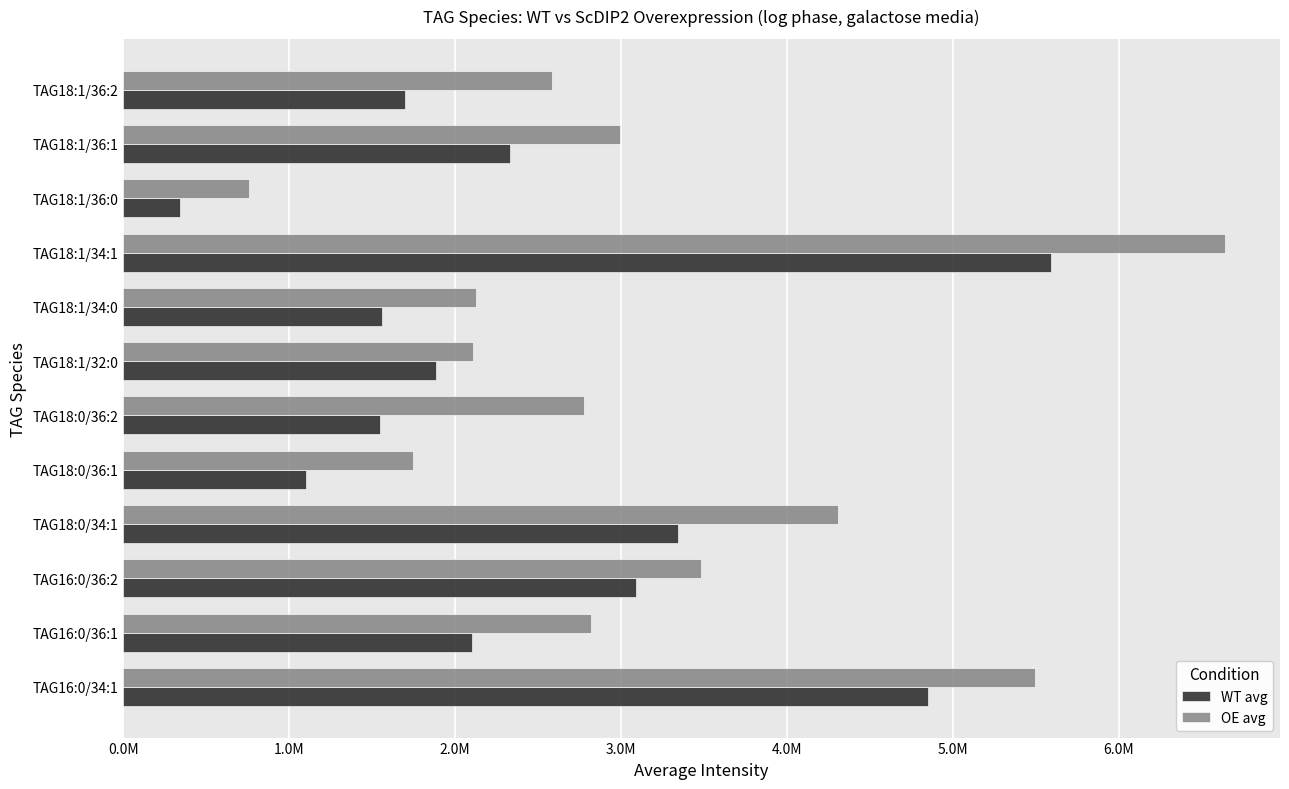

Which series has the largest total across all categories?

OE avg